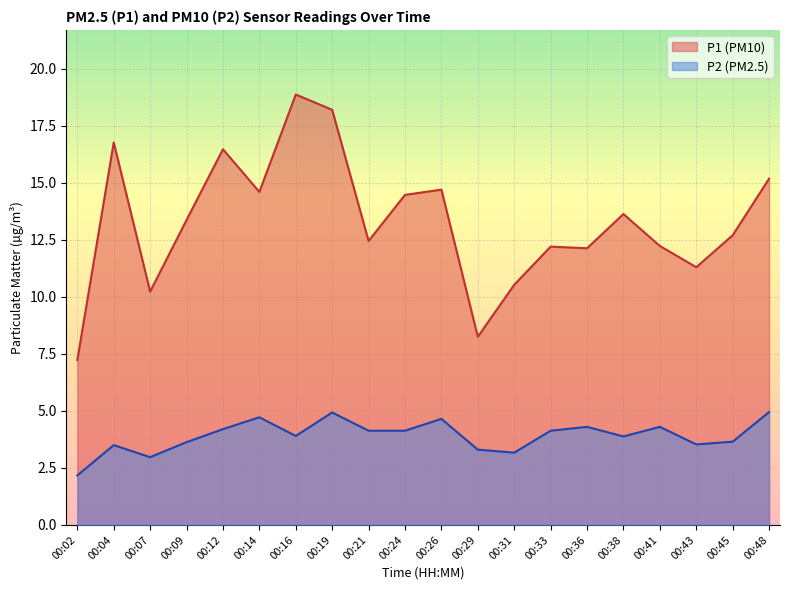

At which label is P2 closest to 3?

00:07